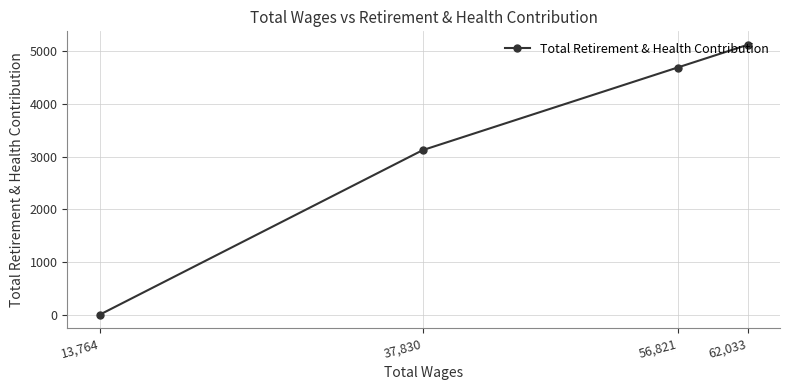

Reading right to left, list all the values displayed in this chart.

62,033=5118	56,821=4688	37,830=3121	13,764=0